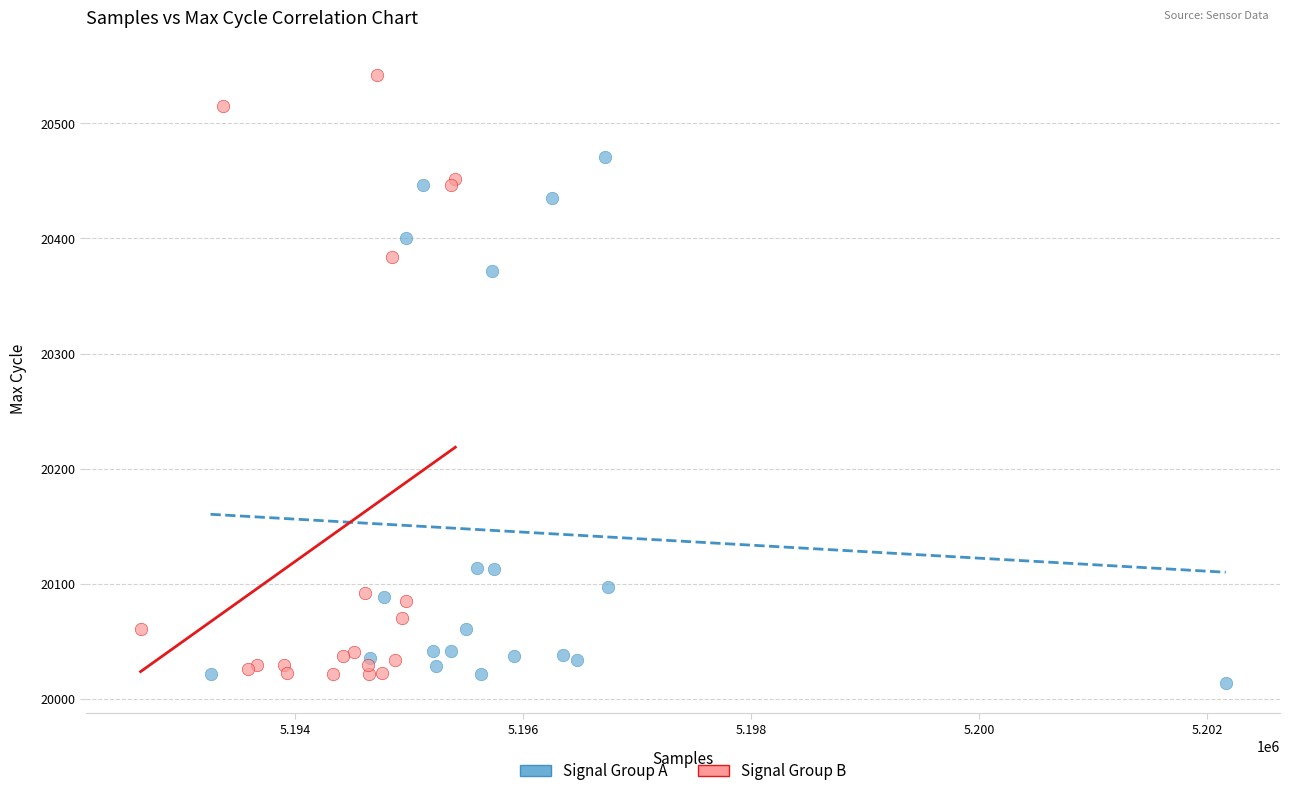

Which series contains the highest Y value?

Signal Group B